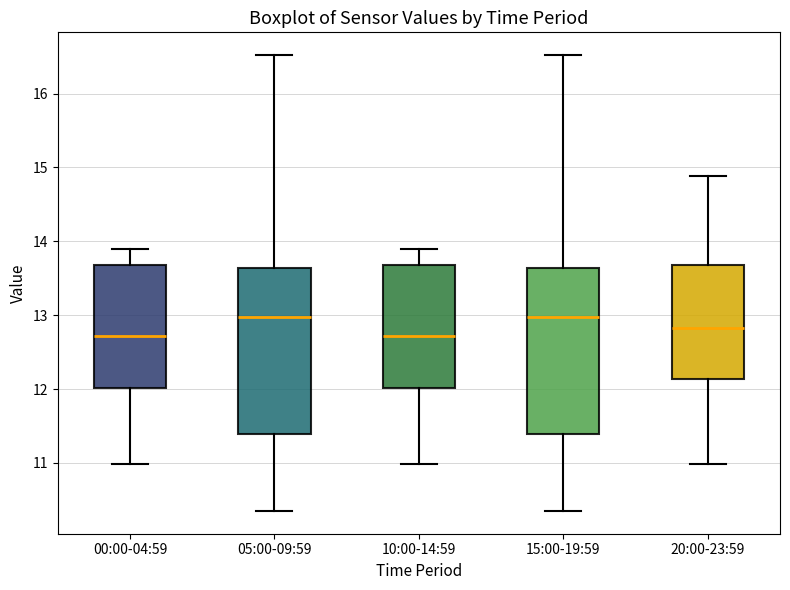

Reading left to right, read every box against the y-axis: the position of its median line, the range the box covers, and the ends of its whiskers. The values are not printed on the chart, so give them approximately, as read against the axis.

00:00-04:59: median 12.7, box 12.0 to 13.7, whiskers 11.0 to 13.9
05:00-09:59: median 13.0, box 11.4 to 13.6, whiskers 10.4 to 16.5
10:00-14:59: median 12.7, box 12.0 to 13.7, whiskers 11.0 to 13.9
15:00-19:59: median 13.0, box 11.4 to 13.6, whiskers 10.4 to 16.5
20:00-23:59: median 12.8, box 12.1 to 13.7, whiskers 11.0 to 14.9